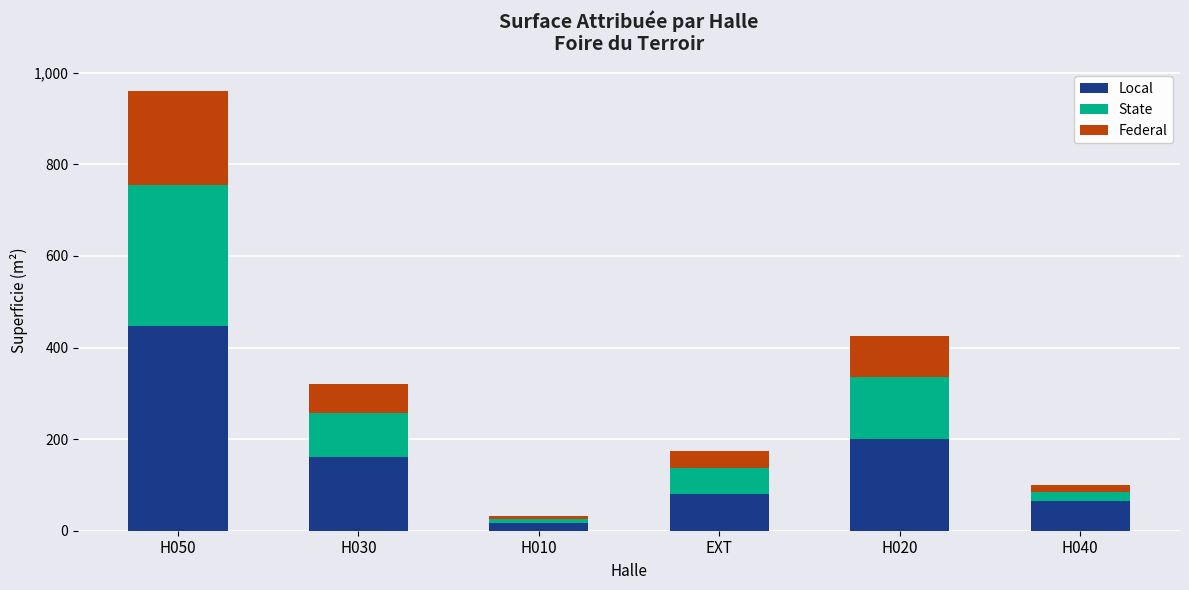

What is the average value of the Local series?

161